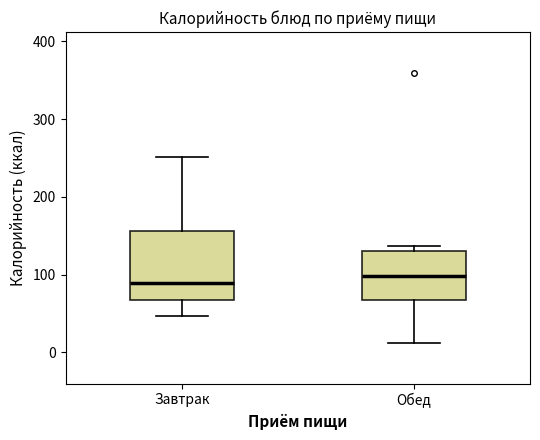

Comparing the boxes themselves (not the whiskers), which one is the tallest?

Завтрак